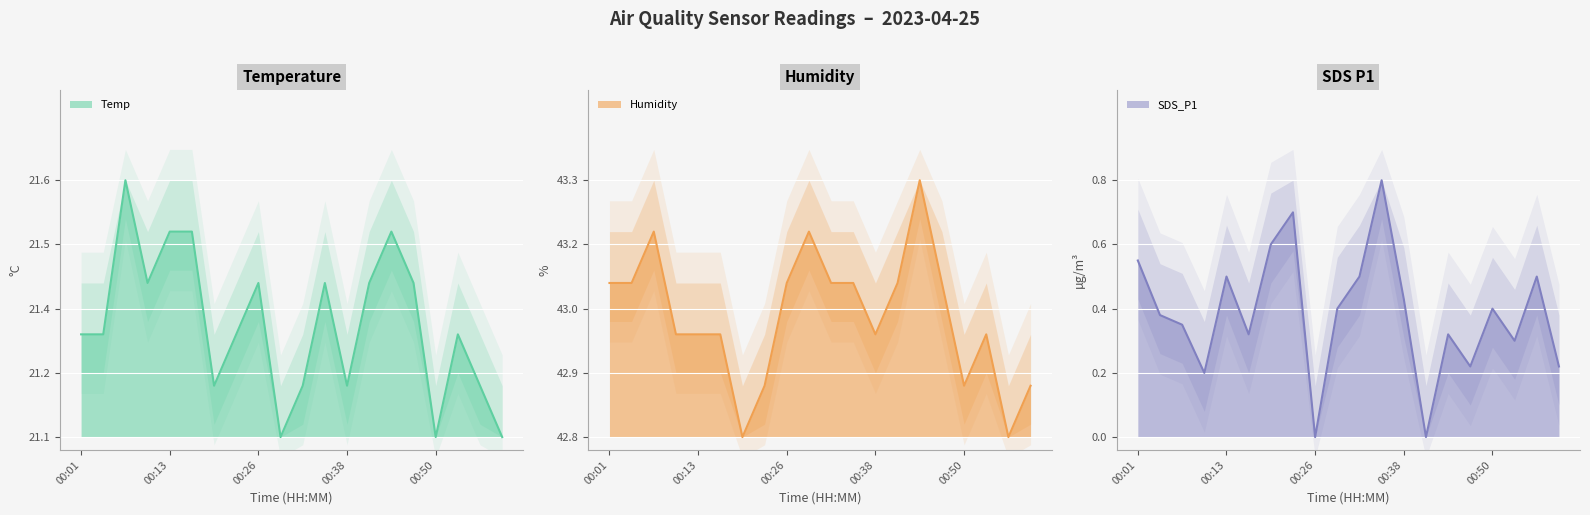

The value of SDS_P1 at 00:50 is 0.9. True or false?

False